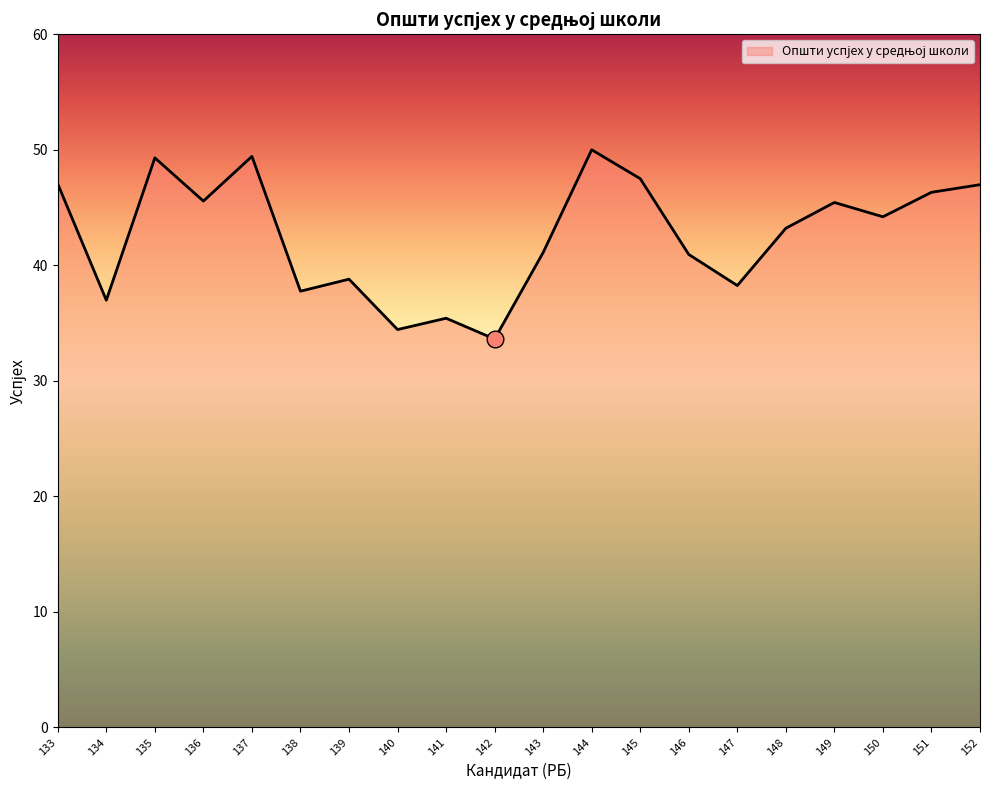

Approximately how many times larger is the value at 133 compared to 149?

1.0